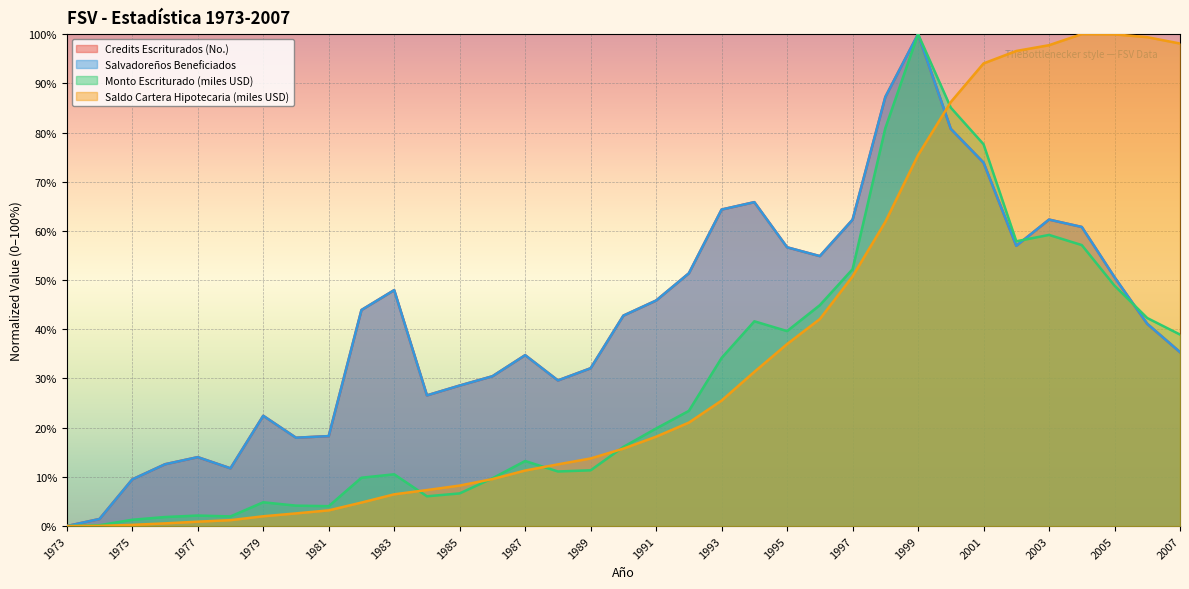

What is the total value across all series at 2007?

207.7